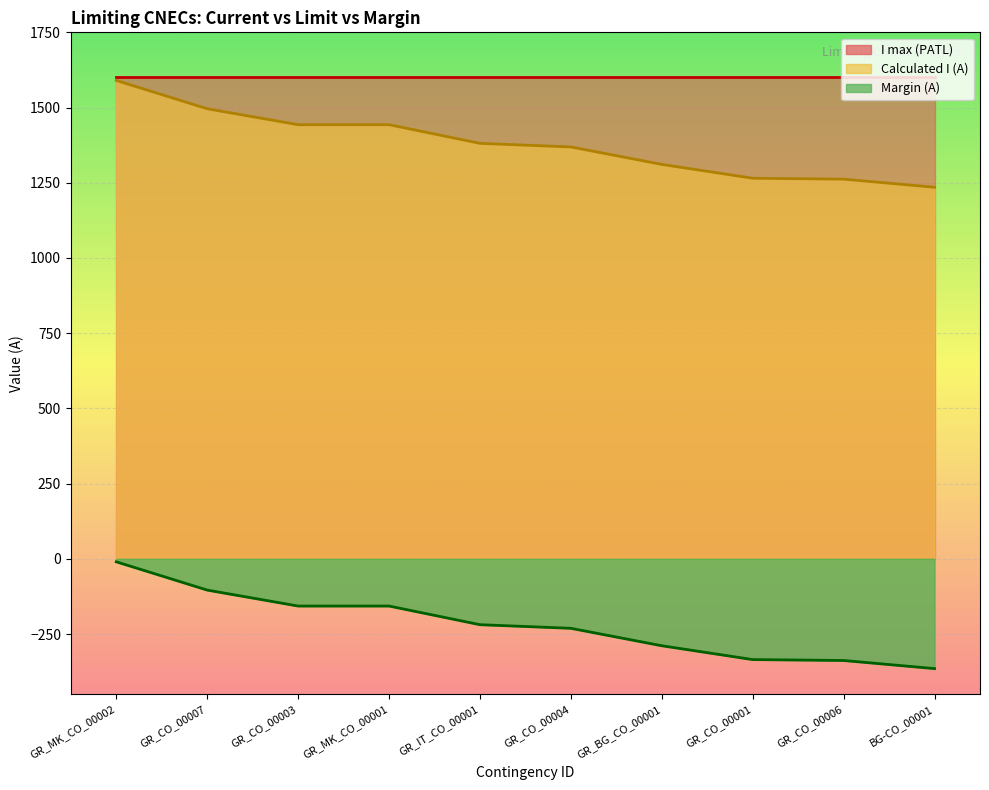

True or false: Margin (A) and Calculated I (A) intersect in this chart.

False